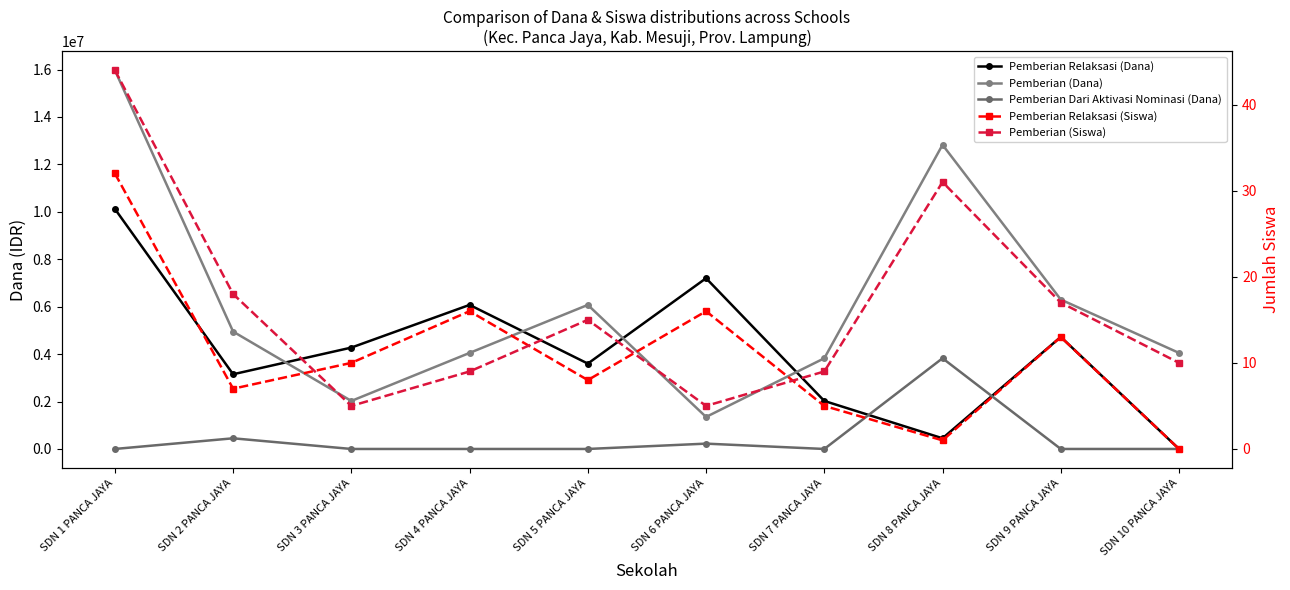

Rank the categories by Pemberian Dari Aktivasi Nominasi (Dana) value from lowest to highest.

SDN 1 PANCA JAYA, SDN 3 PANCA JAYA, SDN 4 PANCA JAYA, SDN 5 PANCA JAYA, SDN 7 PANCA JAYA, SDN 9 PANCA JAYA, SDN 10 PANCA JAYA, SDN 6 PANCA JAYA, SDN 2 PANCA JAYA, SDN 8 PANCA JAYA